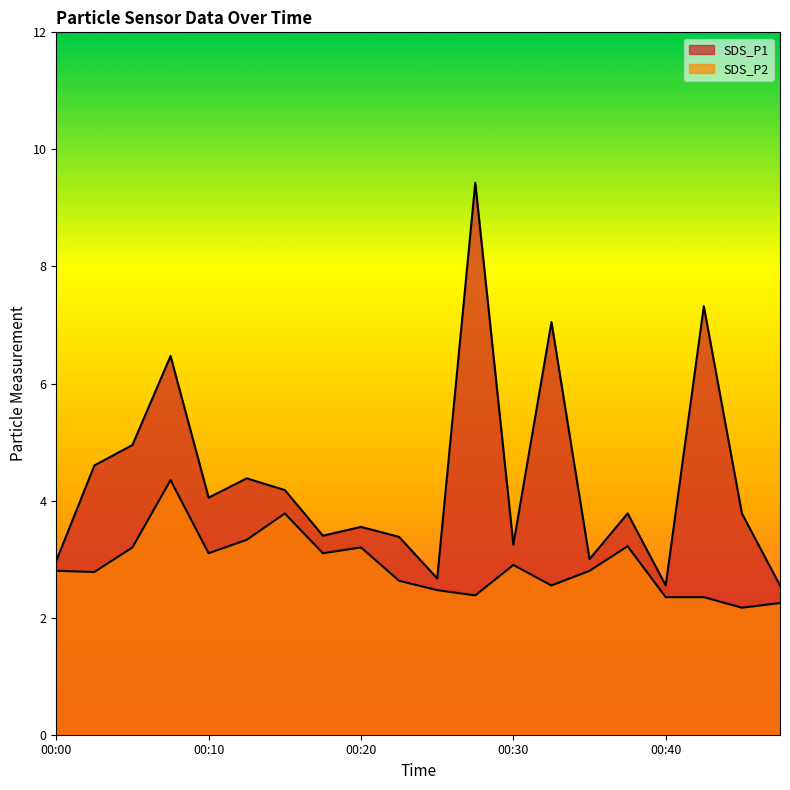

What is the sum of all SDS_P2 values?

57.7